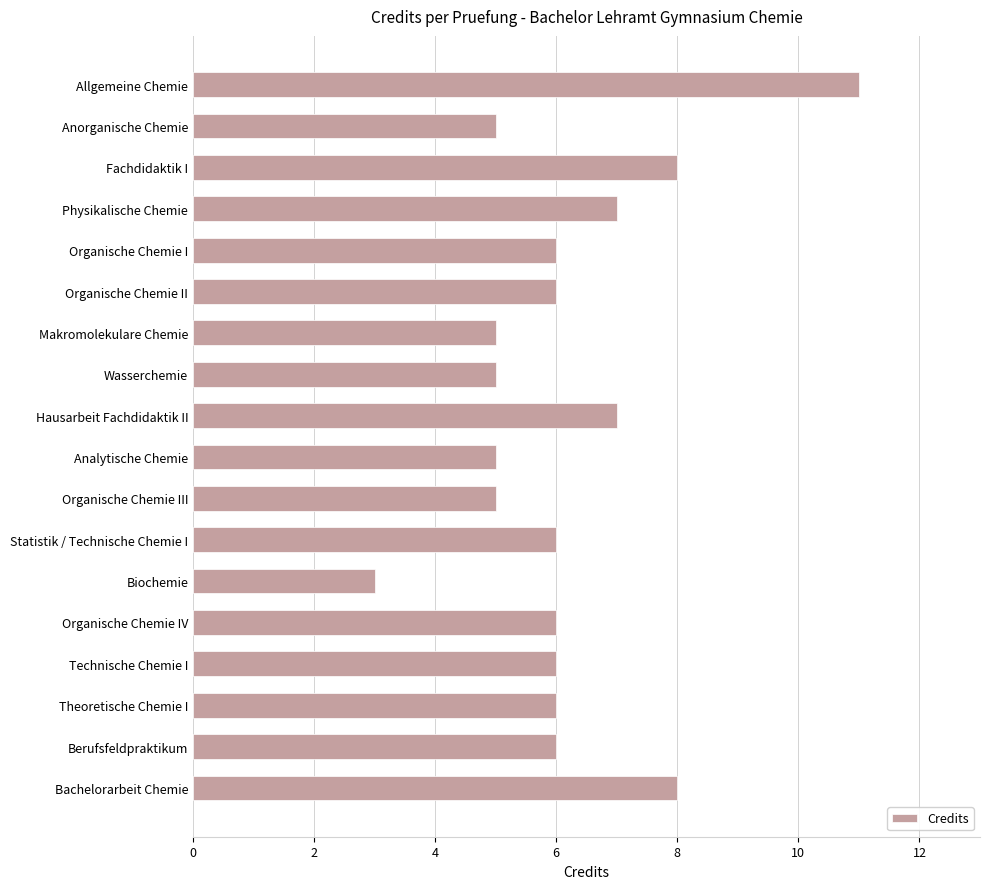

What position from the top is Analytische Chemie?

10